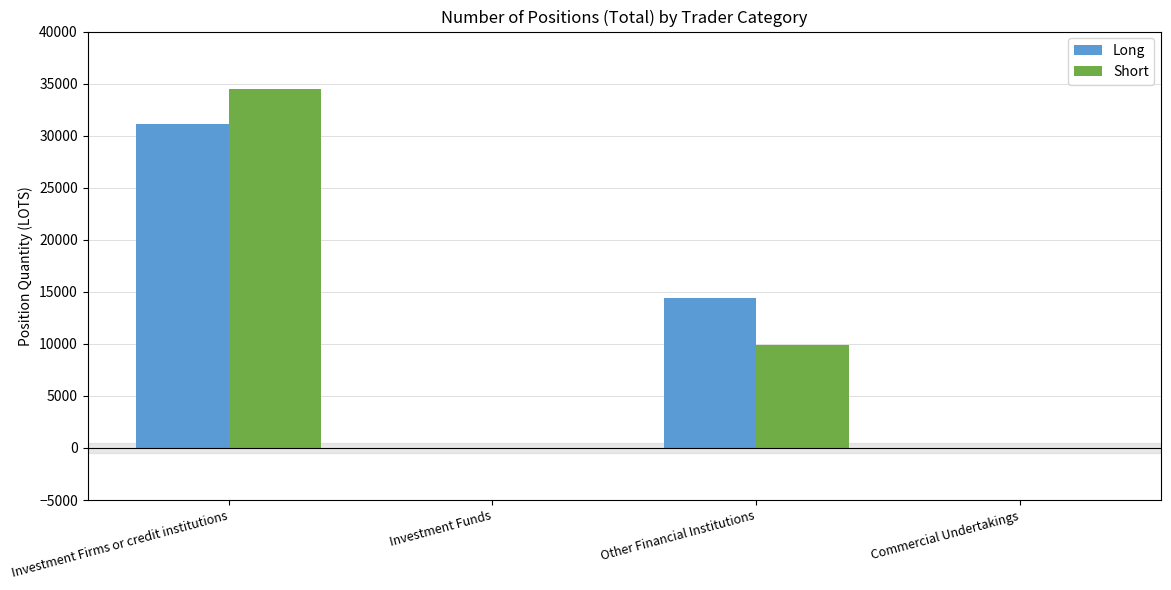

Which series changed the most between Investment Firms or credit institutions and Investment Funds?

Short